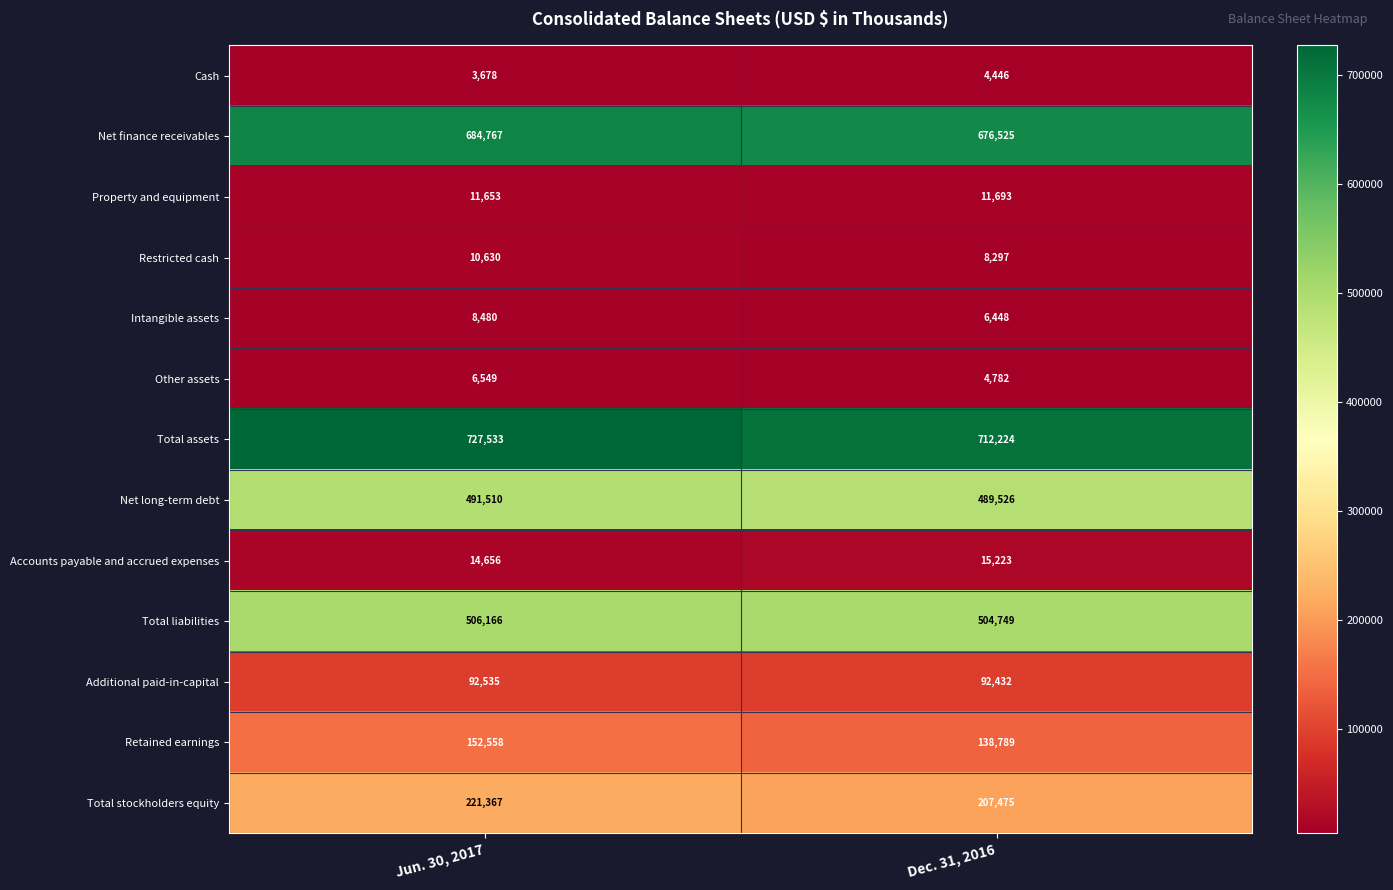

Which series has the largest total across all categories?

Total assets